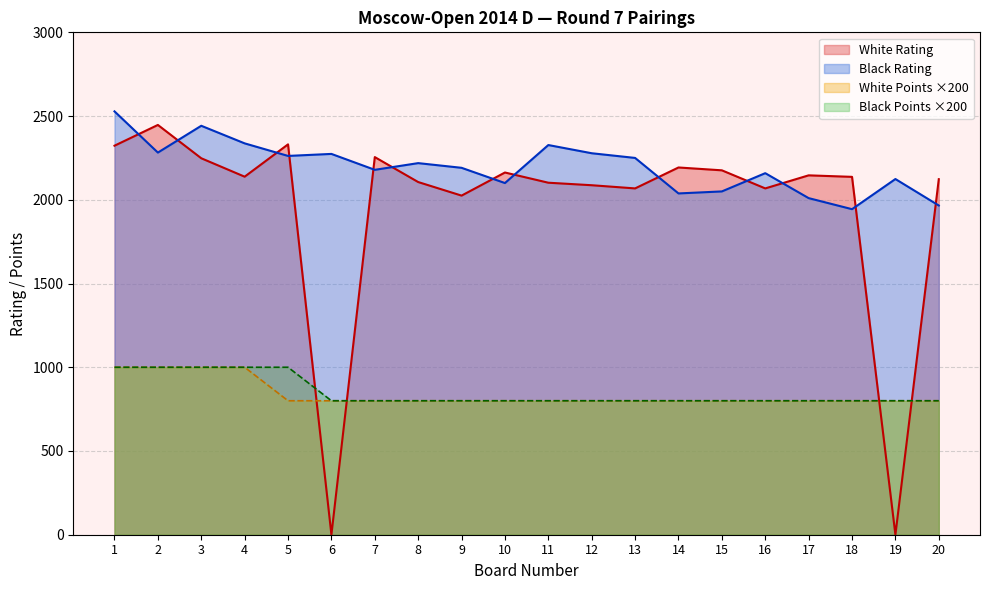

How many categories are shown in the chart?

20